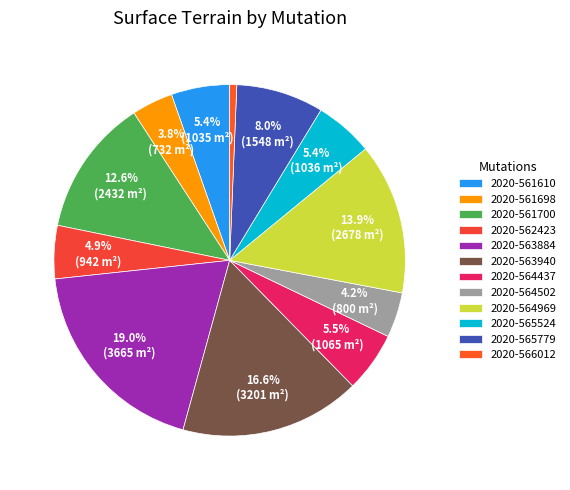

How many slices are in this pie chart?

12